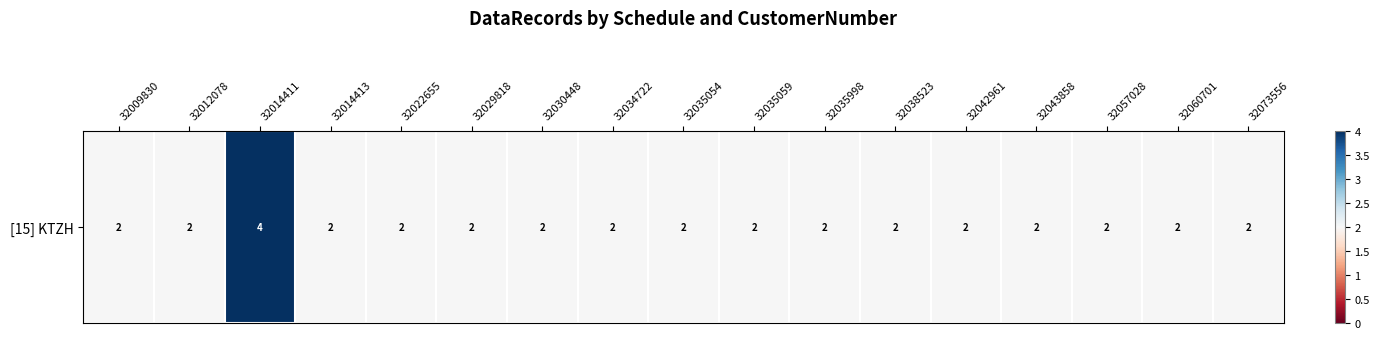

Reading left to right, extract all data points from this chart.

0	0	1	0	0	0	0	0	0	0	0	0	0	0	0	0	0